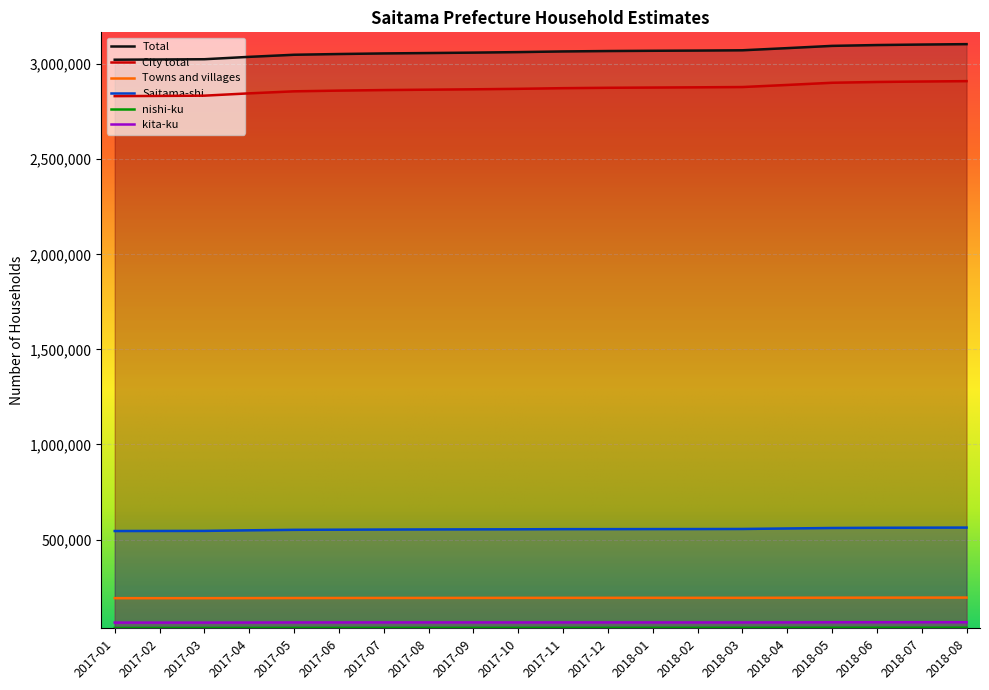

What is the value of the Total point at the 7th from the left?

3056555